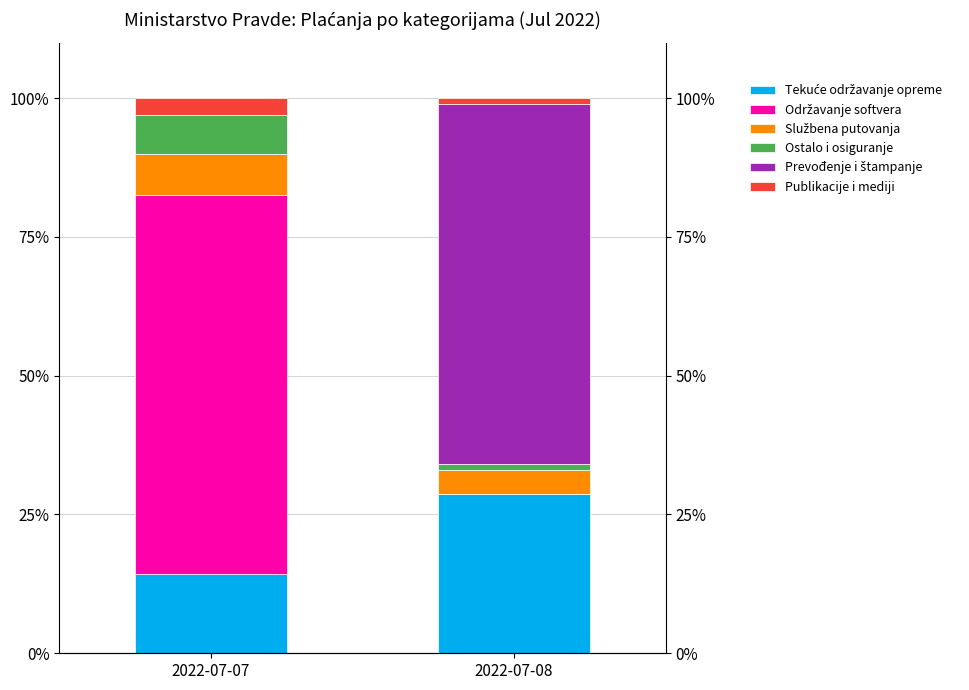

What are all the series names shown in the legend?

Tekuće održavanje opreme, Održavanje softvera, Službena putovanja, Ostalo i osiguranje, Prevođenje i štampanje, Publikacije i mediji